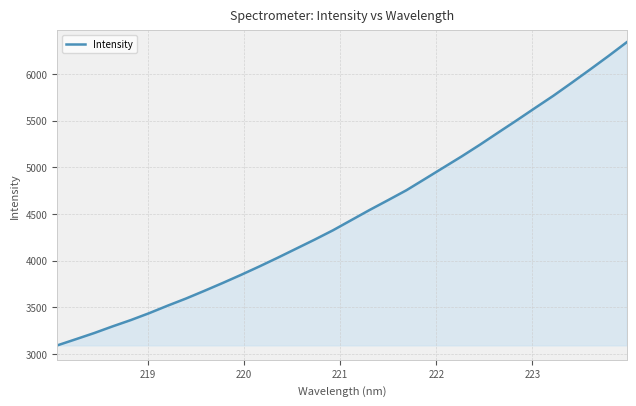

How many distinct data groups are displayed?

1